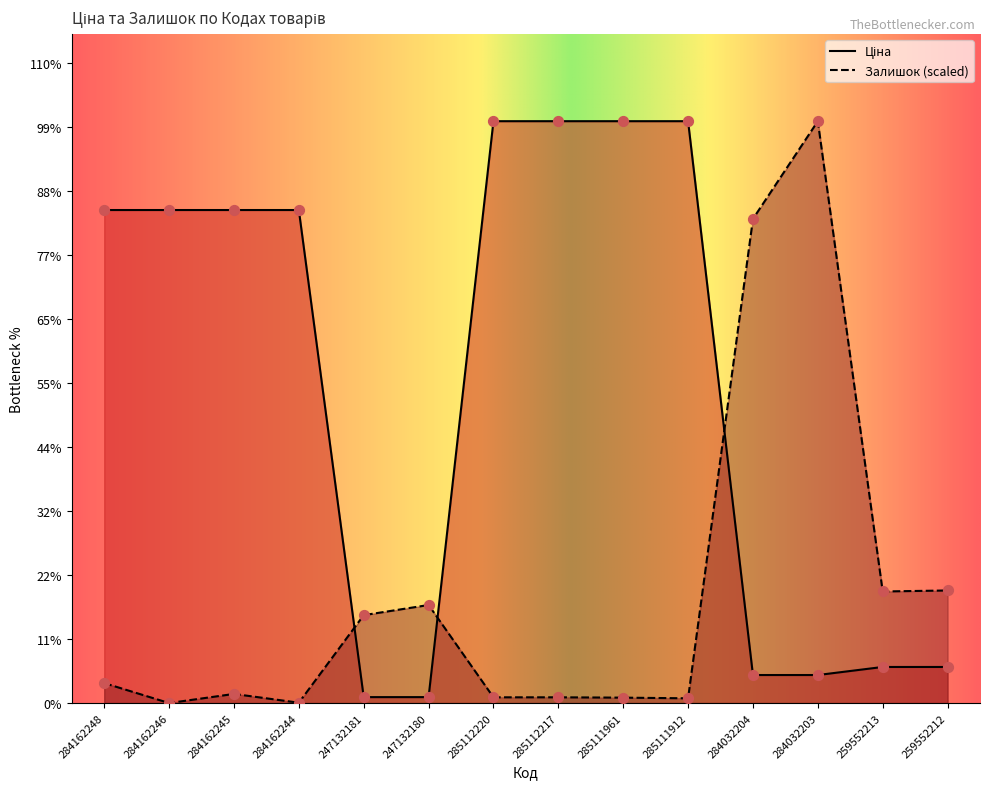

At which category is the sum across all series the highest?

284032203